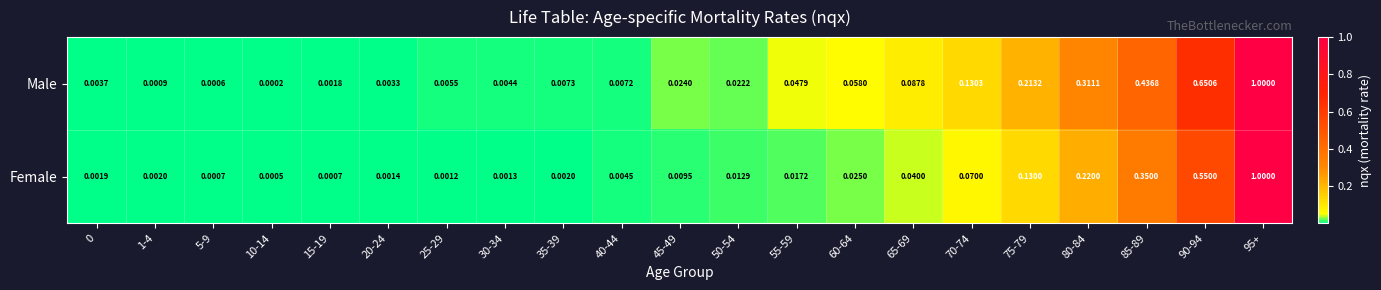

Between 5-9 and 20-24, which series saw the biggest shift?

Male